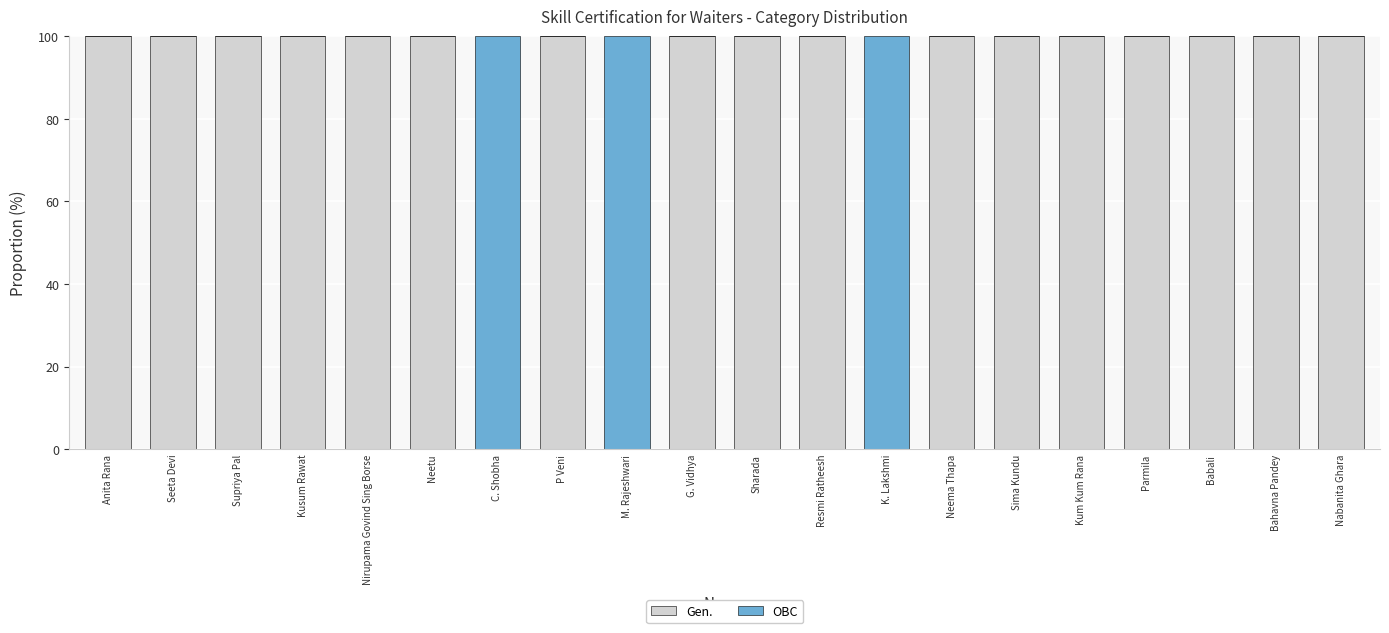

Is it true that Gen. equals 0 at K. Lakshmi?

True